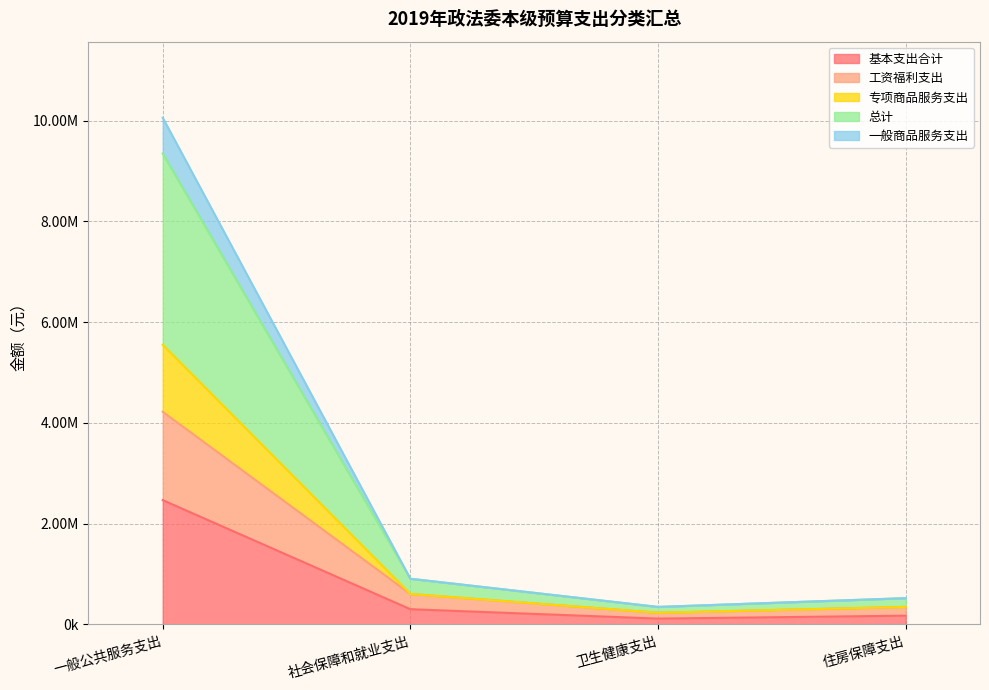

Is it true that 总计 equals 1605703.3 at 社会保障和就业支出?

False